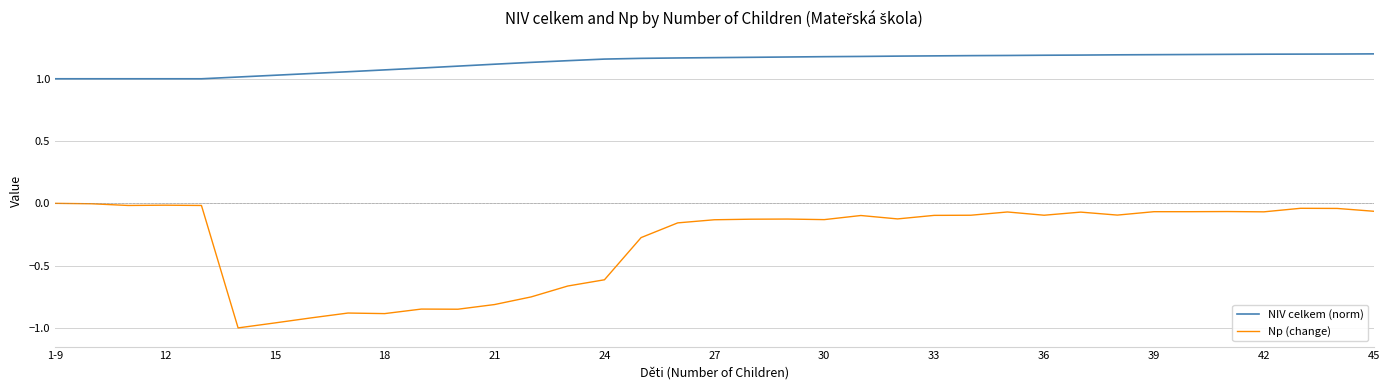

Which series has the widest spread of values?

Np (change)